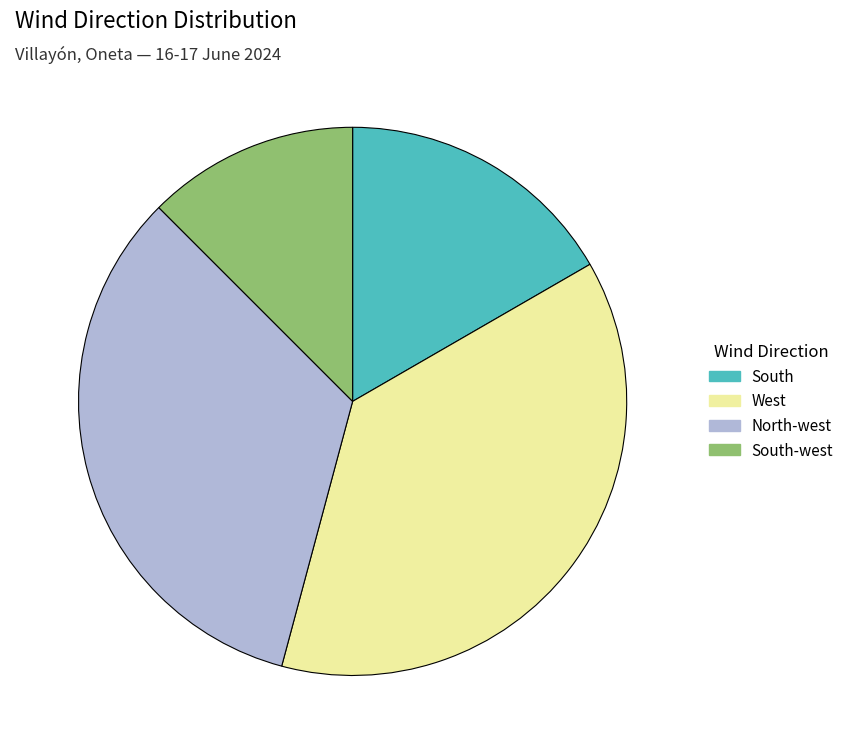

Do South and West together represent more than half of the pie?

Yes